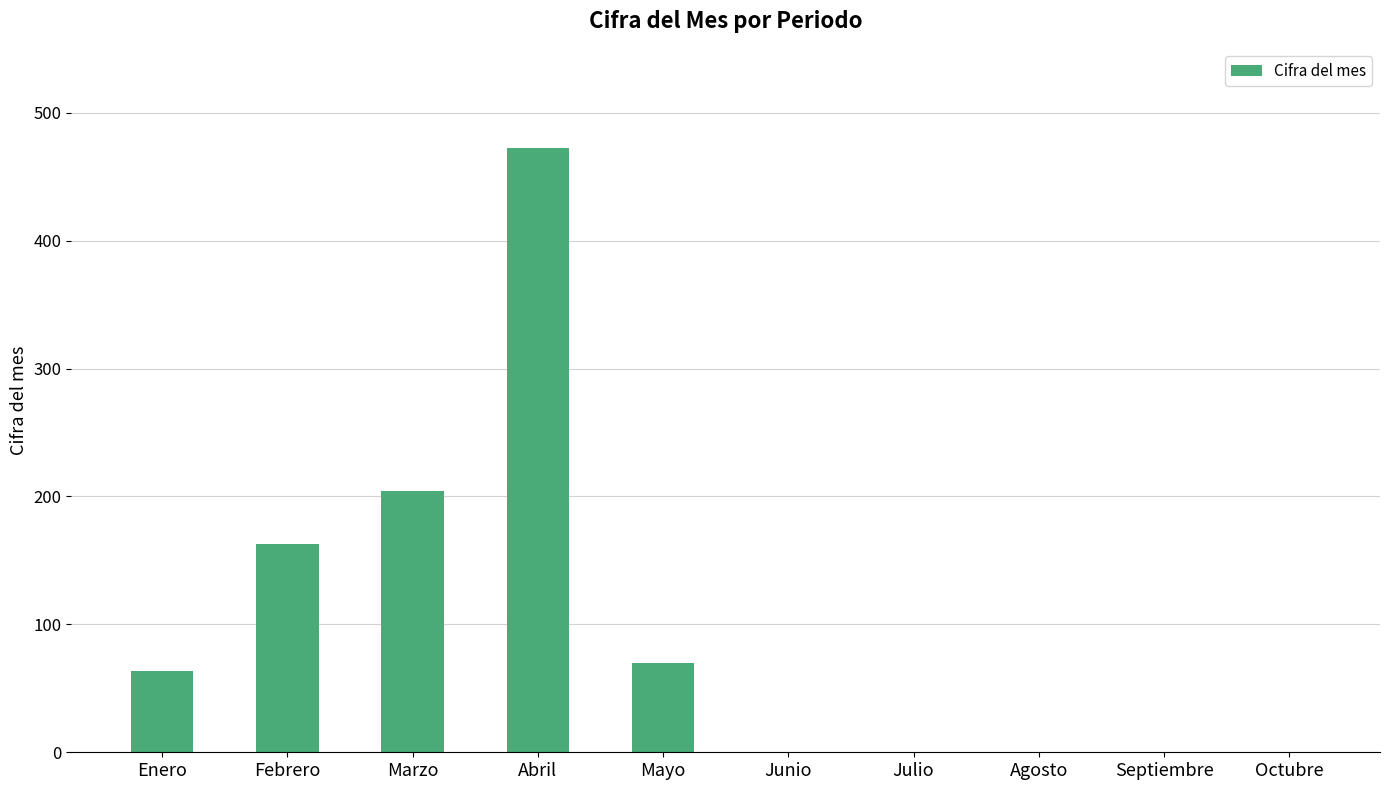

Approximately how many times larger is the value at Febrero compared to Mayo?

2.3